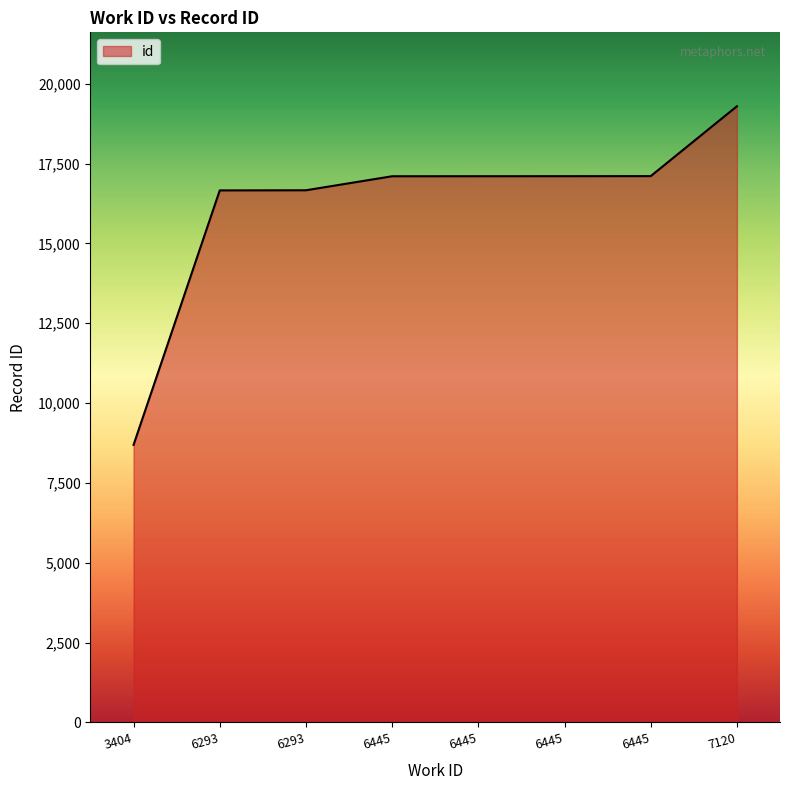

What is the difference between the maximum and minimum values?

10605